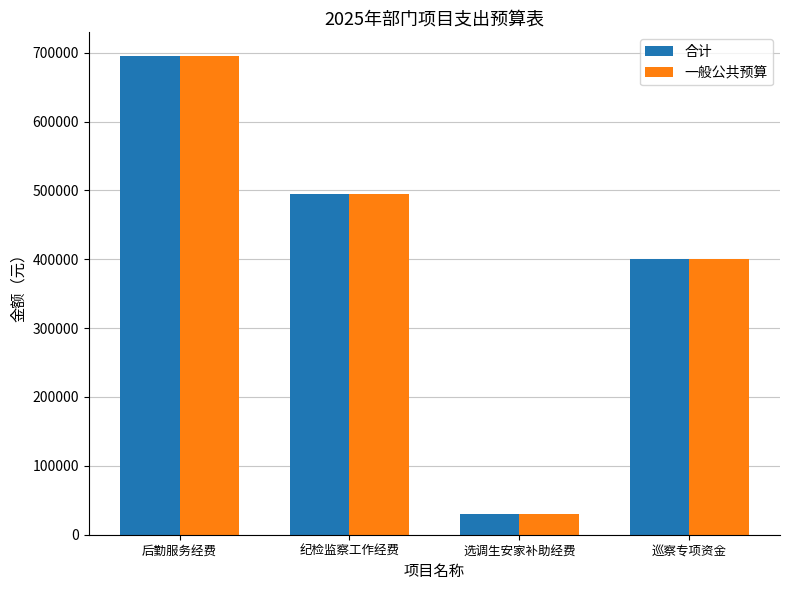

What is the difference between the second highest and minimum values in the 合计 series?

464800